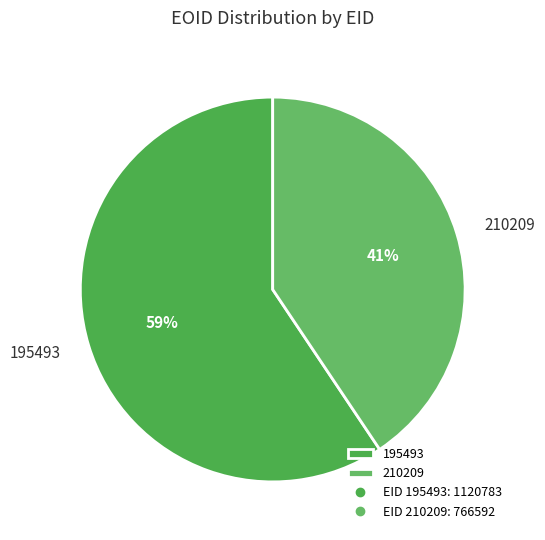

Is the sum of 195493 and 210209 greater than half?

Yes